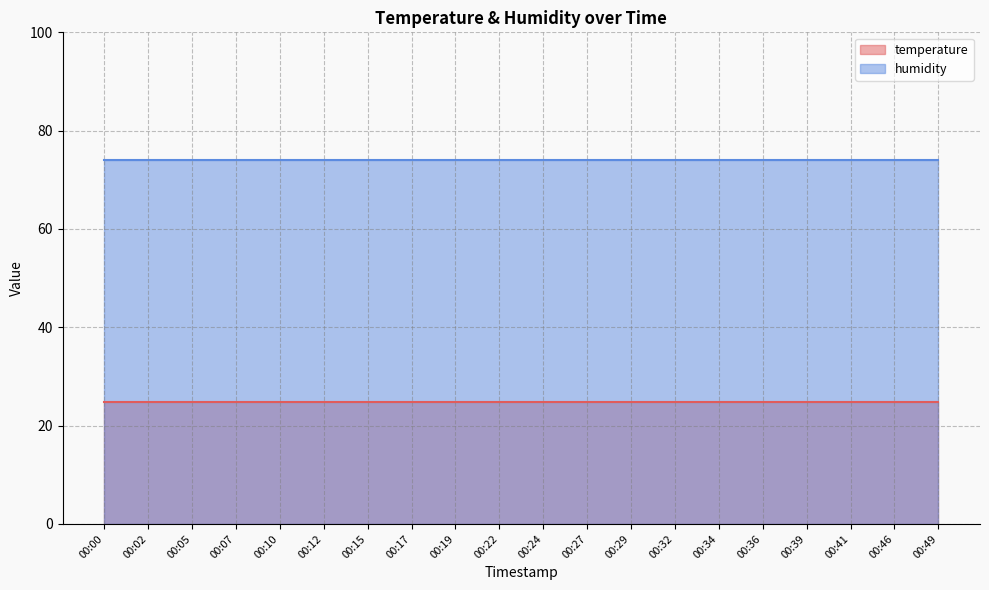

Does the chart display data point markers on the line(s)?

No